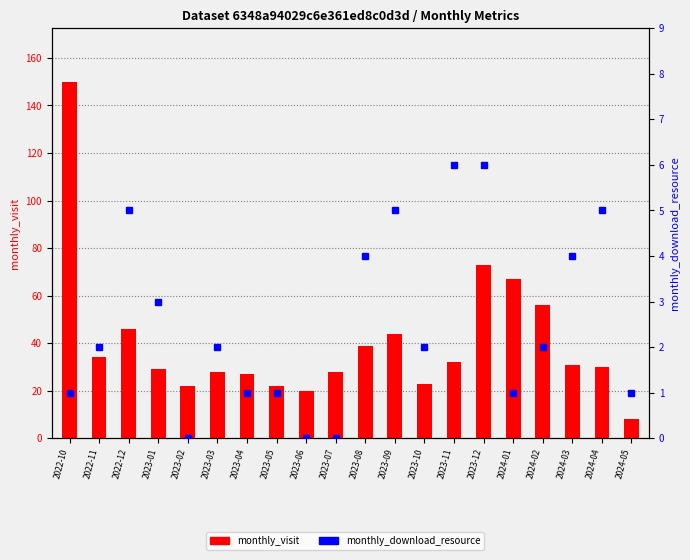

What is the total value across all series at 2024-05?

9